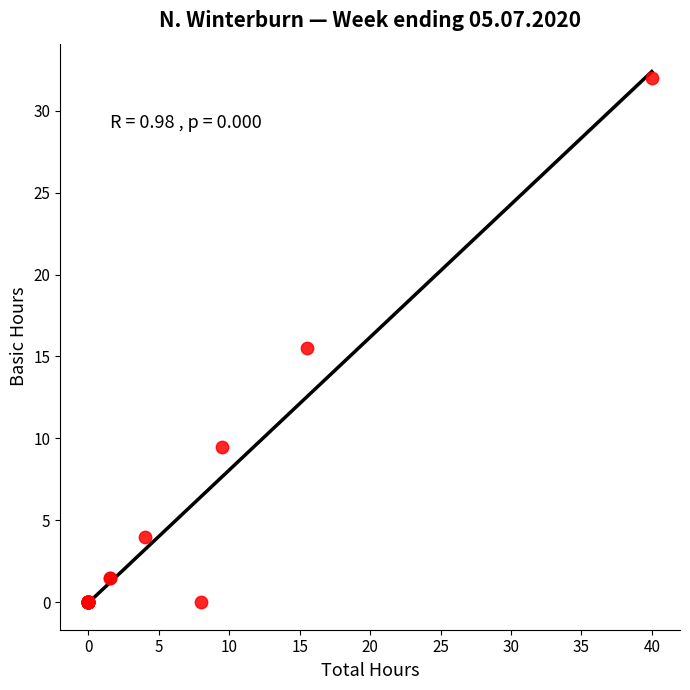

What Y value in the scatter plot is closest to 16?

15.5